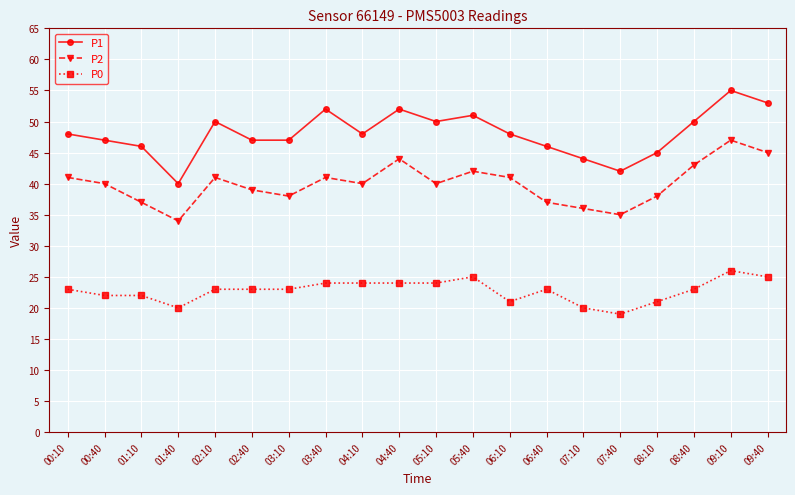

Is the value of P0 at 09:10 greater than the value of P2 at 03:10?

No